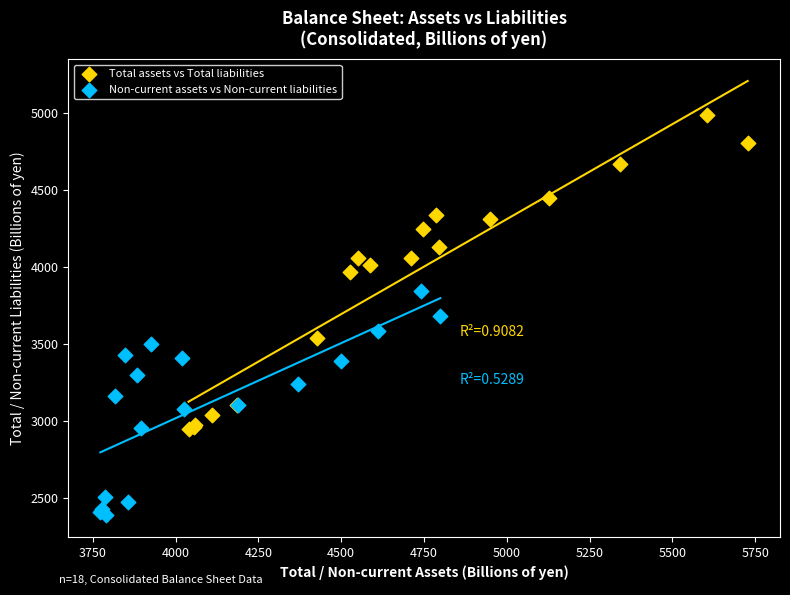

Which series reaches the maximum Y coordinate?

Total assets vs Total liabilities